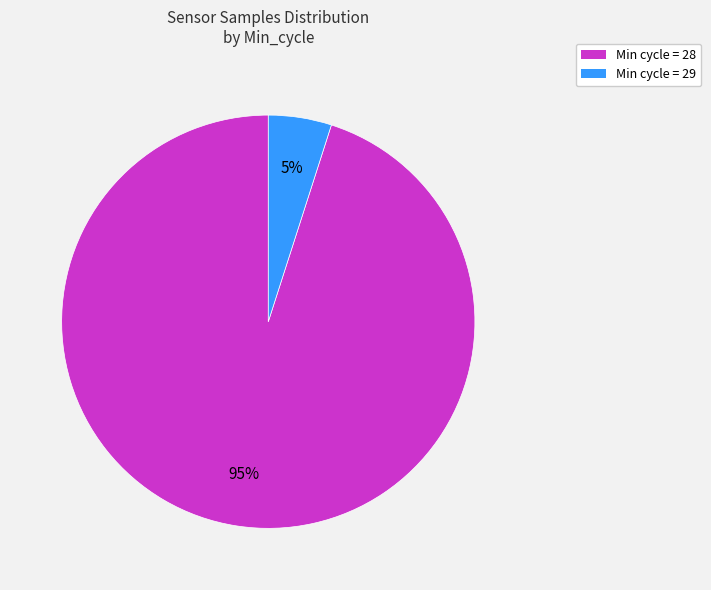

To the nearest percent, what is the difference between the largest and smallest slice percentages?

90%